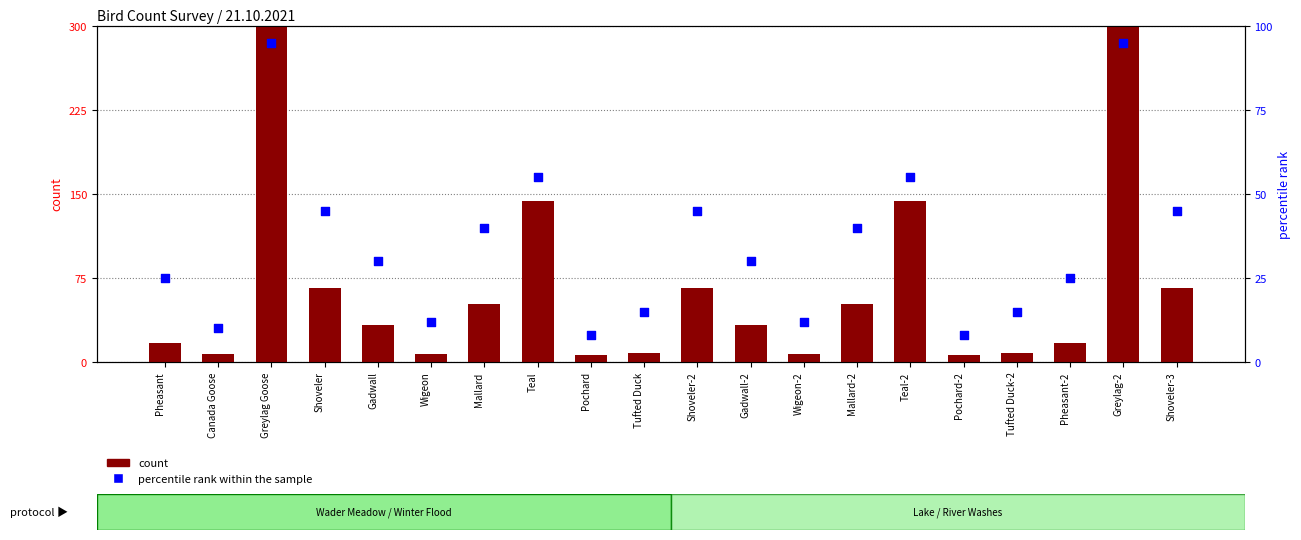

Which series has the largest total across all categories?

count